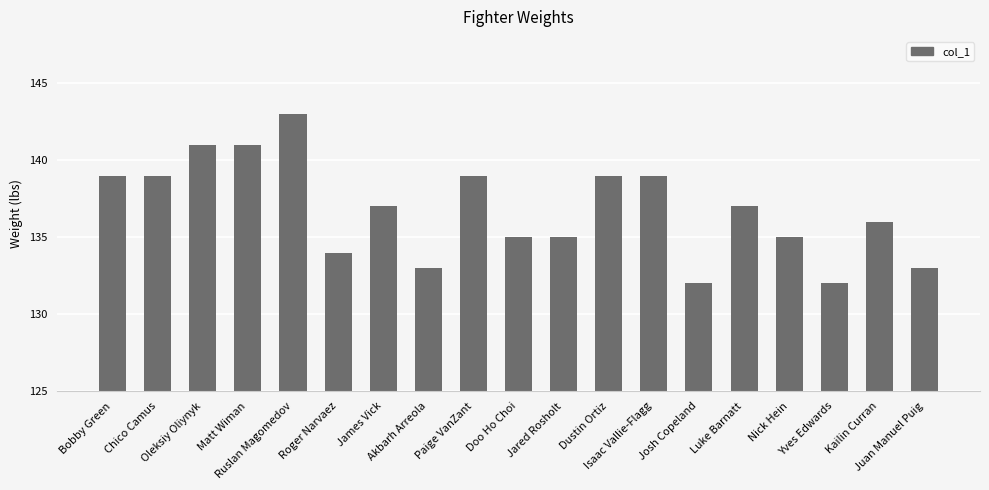

At which category does the chart reach its peak across all series?

Ruslan Magomedov